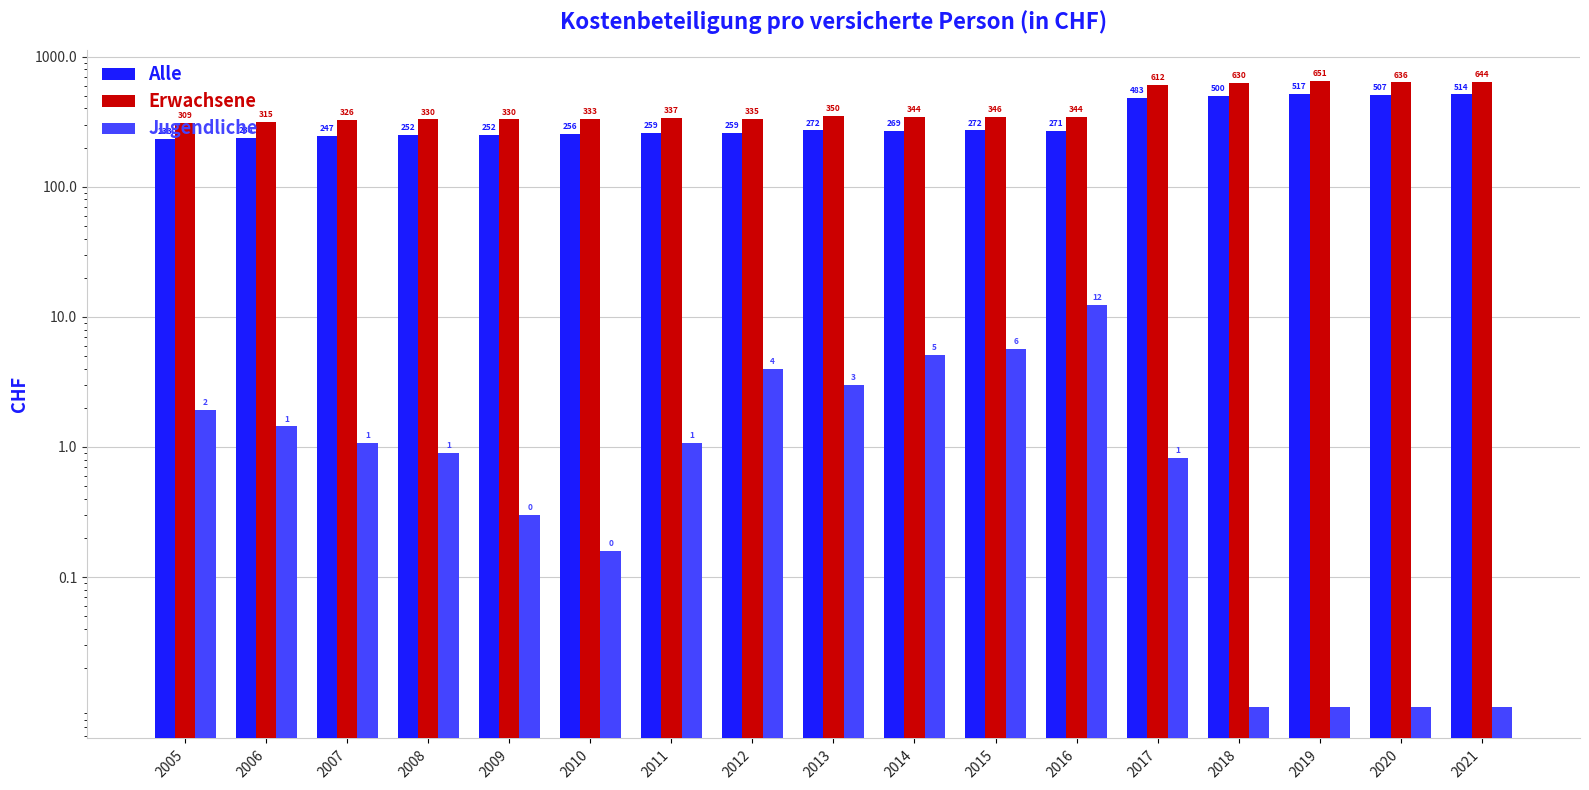

Reading left to right, extract all data points from this chart.

Alle: 2005=233.1	2006=238.0	2007=246.9	2008=251.6	2009=252.1	2010=255.5	2011=259.5	2012=259.0	2013=272.0	2014=269.4	2015=271.7	2016=270.8	2017=483.2	2018=499.8	2019=516.9	2020=507.1	2021=514.0
Erwachsene: 2005=309.4	2006=315.3	2007=325.7	2008=330.3	2009=329.9	2010=333.1	2011=336.9	2012=335.0	2013=350.0	2014=344.3	2015=346.4	2016=343.6	2017=611.6	2018=630.3	2019=650.6	2020=636.3	2021=643.8
Jugendliche: 2005=1.9	2006=1.4	2007=1.1	2008=0.9	2009=0.3	2010=0.2	2011=1.1	2012=4.0	2013=3.0	2014=5.1	2015=5.7	2016=12.3	2017=0.8	2018=0.0	2019=0.0	2020=0.0	2021=0.0